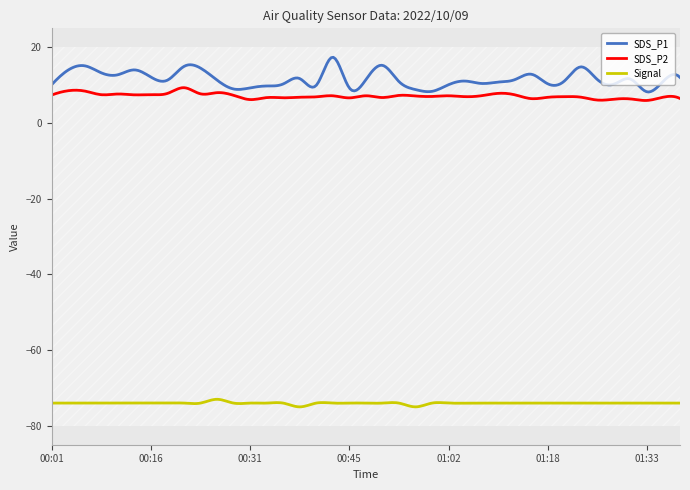

Which series has the largest range (max minus min)?

SDS_P1